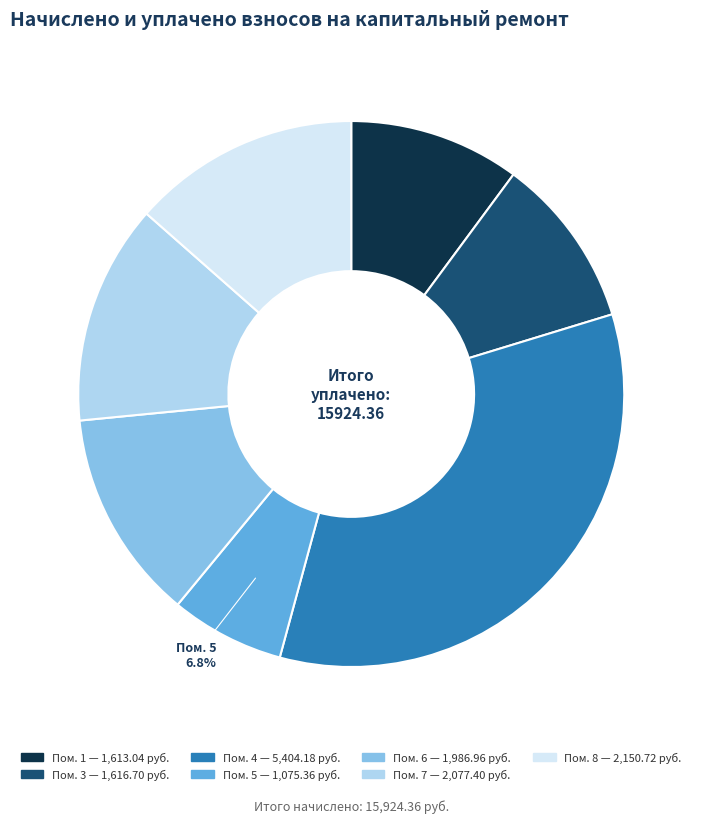

Is there any slice that represents more than half of the pie?

No